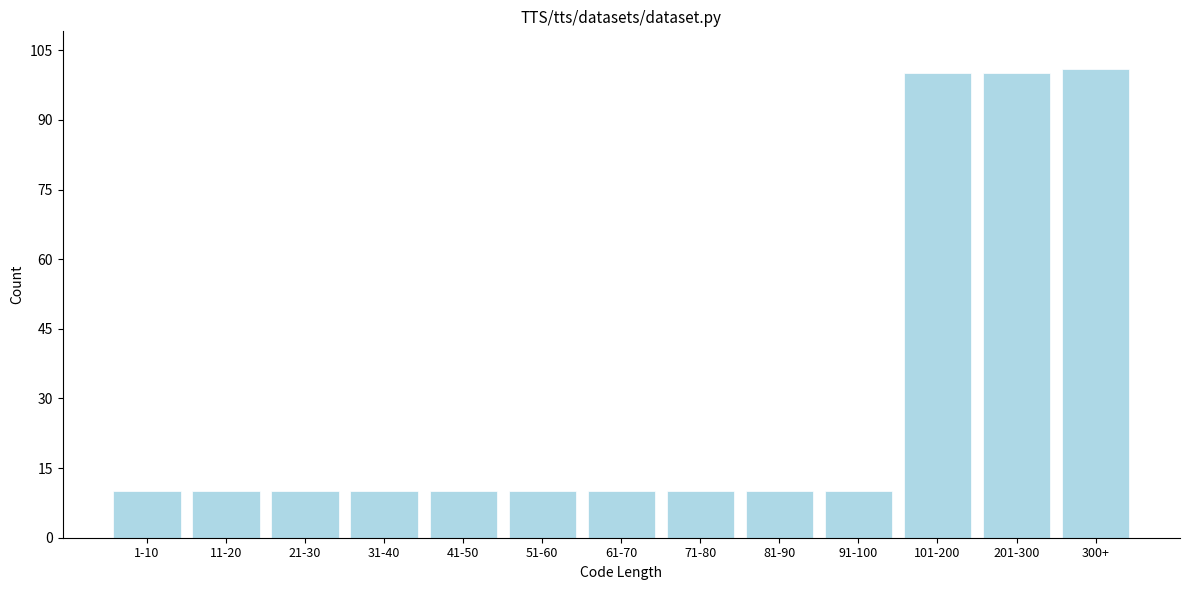

Reading right to left, extract all data points from this chart.

300+=101	201-300=100	101-200=100	91-100=10	81-90=10	71-80=10	61-70=10	51-60=10	41-50=10	31-40=10	21-30=10	11-20=10	1-10=10